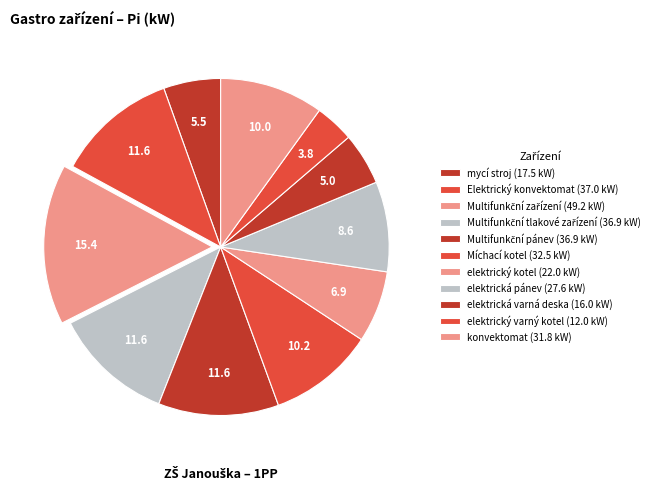

How much of the chart is everything except Multifunkční tlakové zařízení?

88.4%